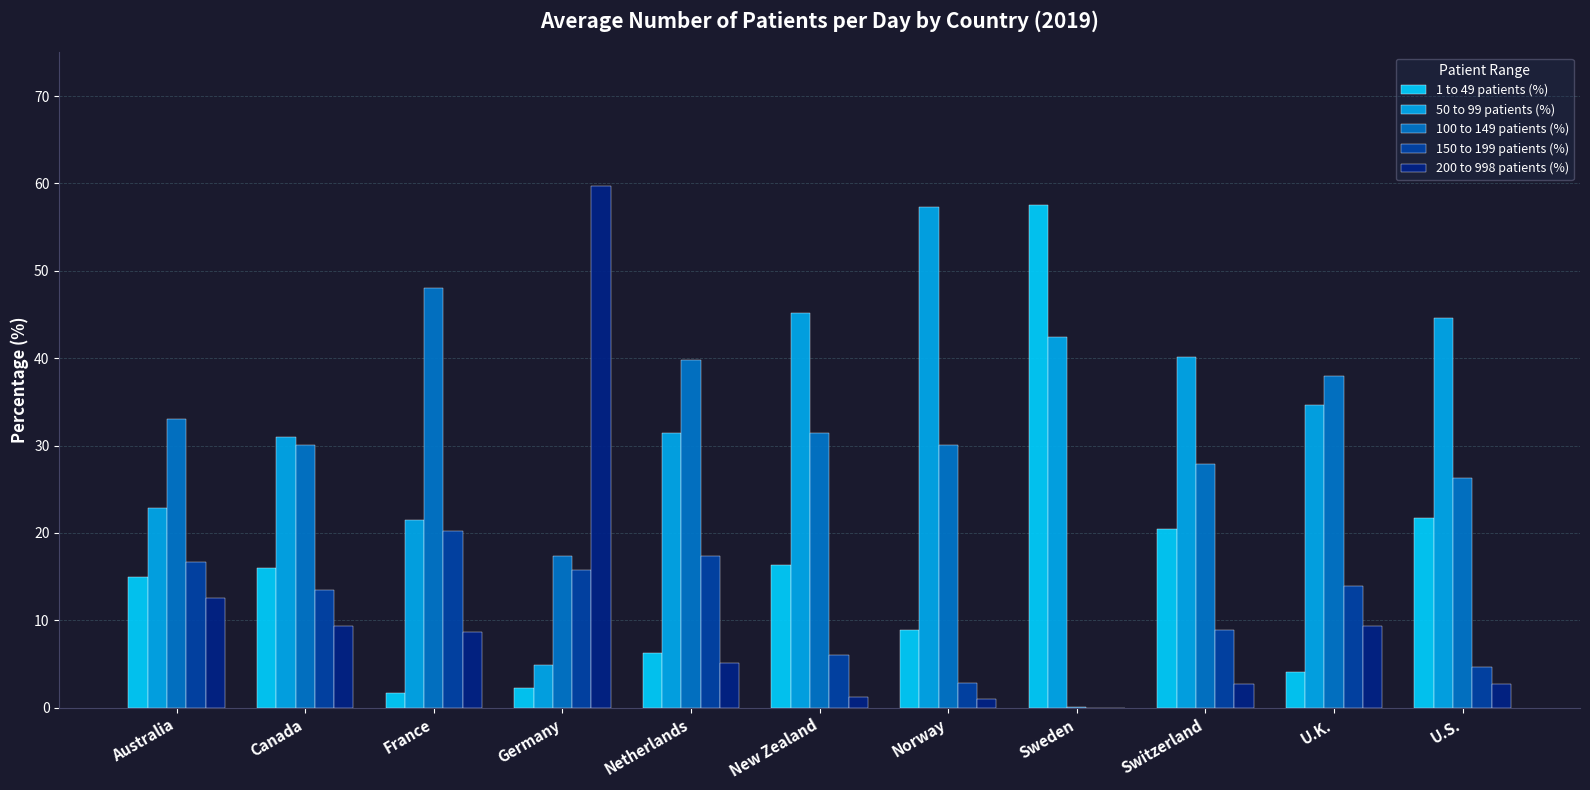

Which category has the highest value across all series?

Germany